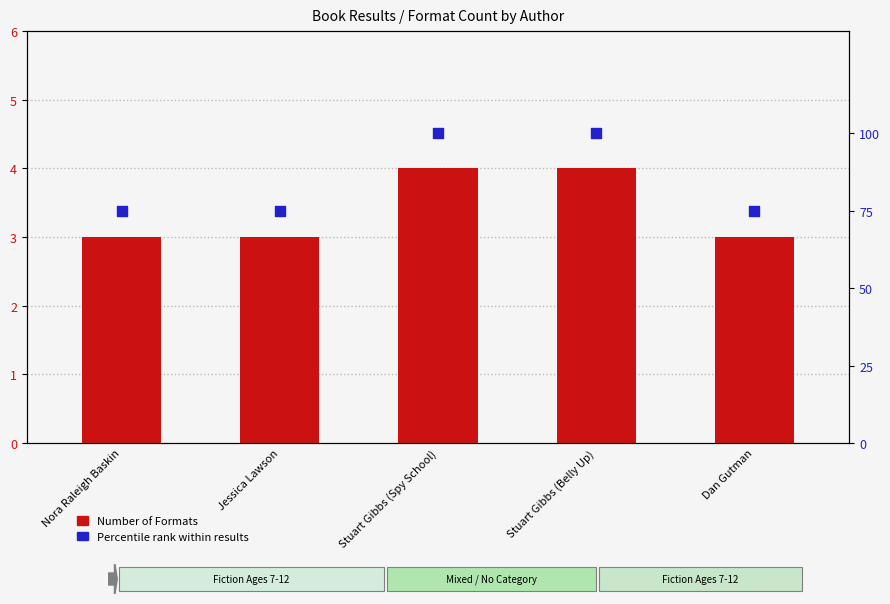

What is the total value across all series at Dan Gutman?

78